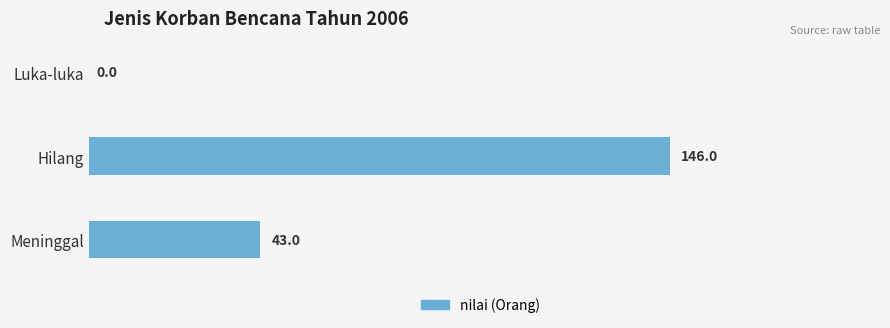

Reading top to bottom, transcribe all the data shown in this chart.

Luka-luka=0	Hilang=146	Meninggal=43